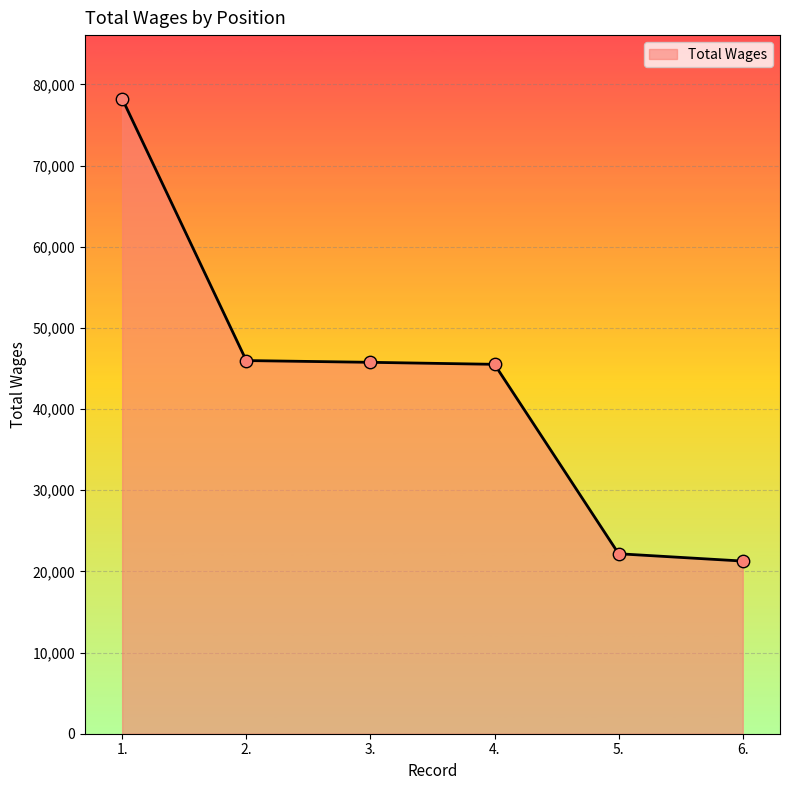

Between 5. and 3., which is larger?

3.